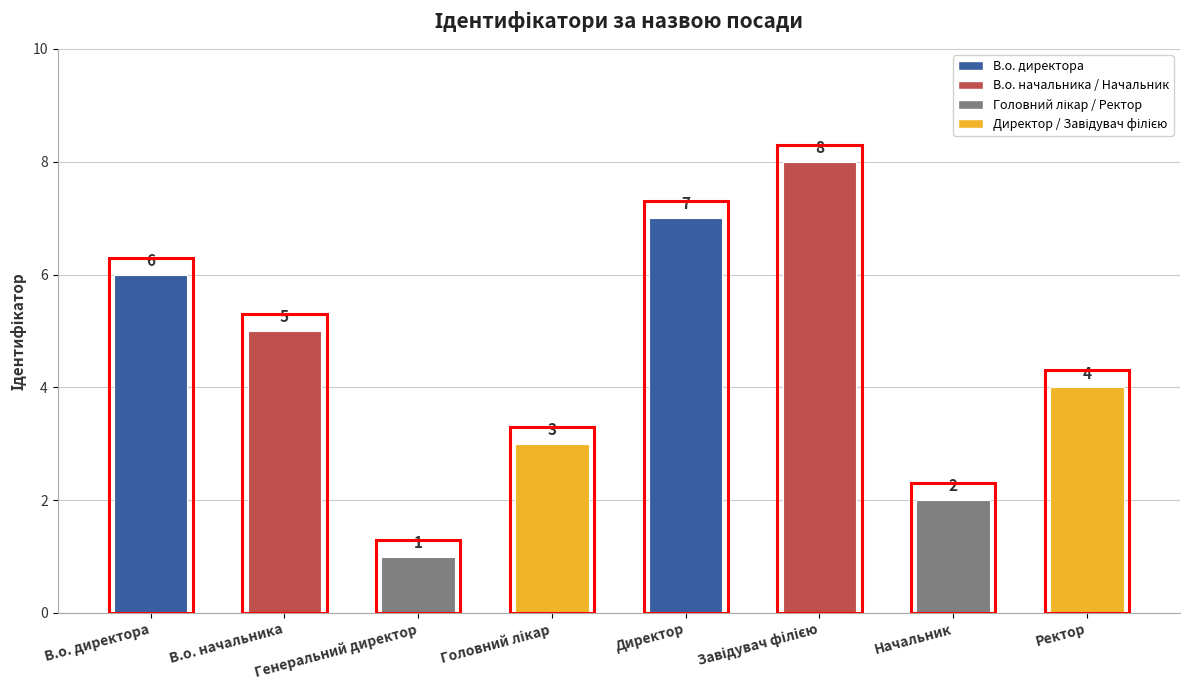

Is it true that the value at В.о. директора is 10?

False